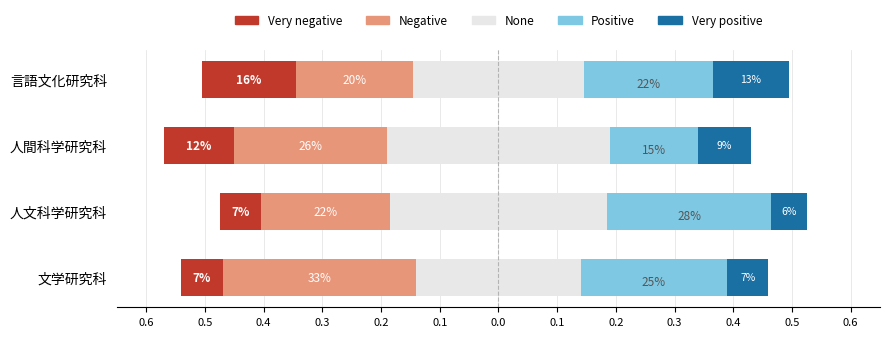

Are the bars horizontal?

Yes